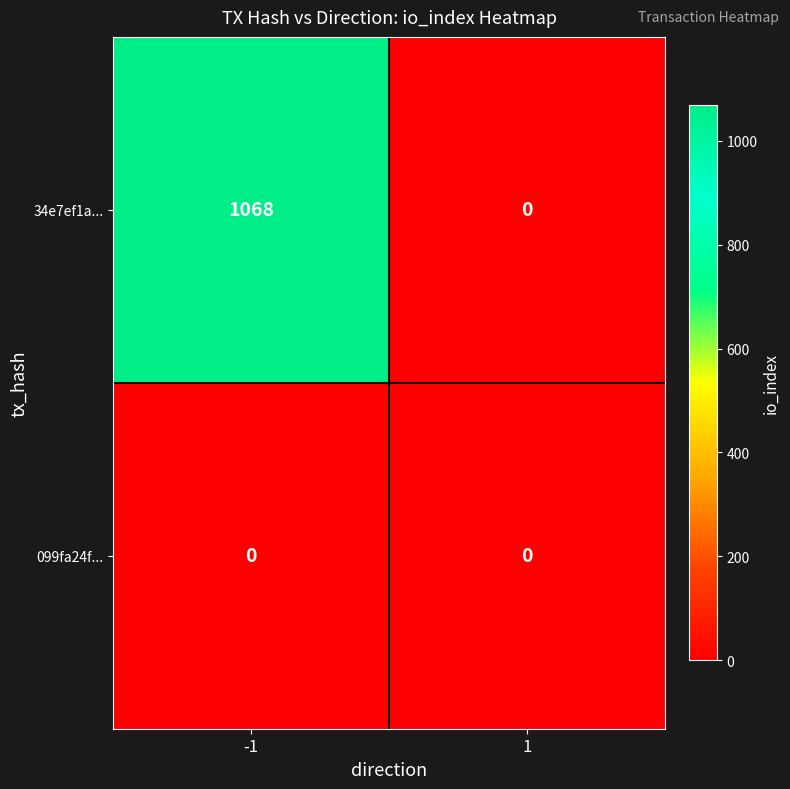

List the series in order of their peak value, lowest first.

099fa24f..., 34e7ef1a...